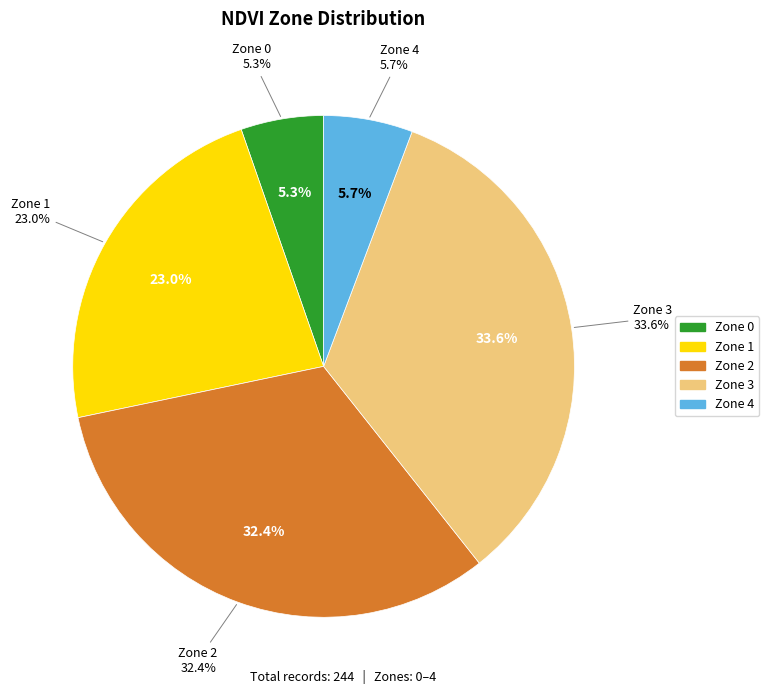

Which category has the biggest portion of the pie?

Zone 3